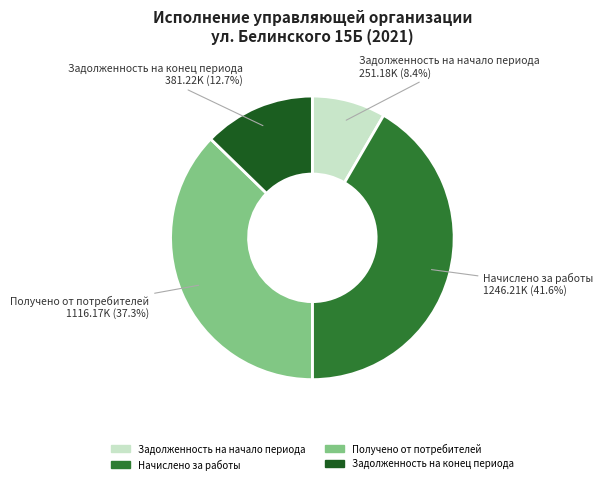

To the nearest percent, what is the difference between the largest and smallest slice percentages?

33%